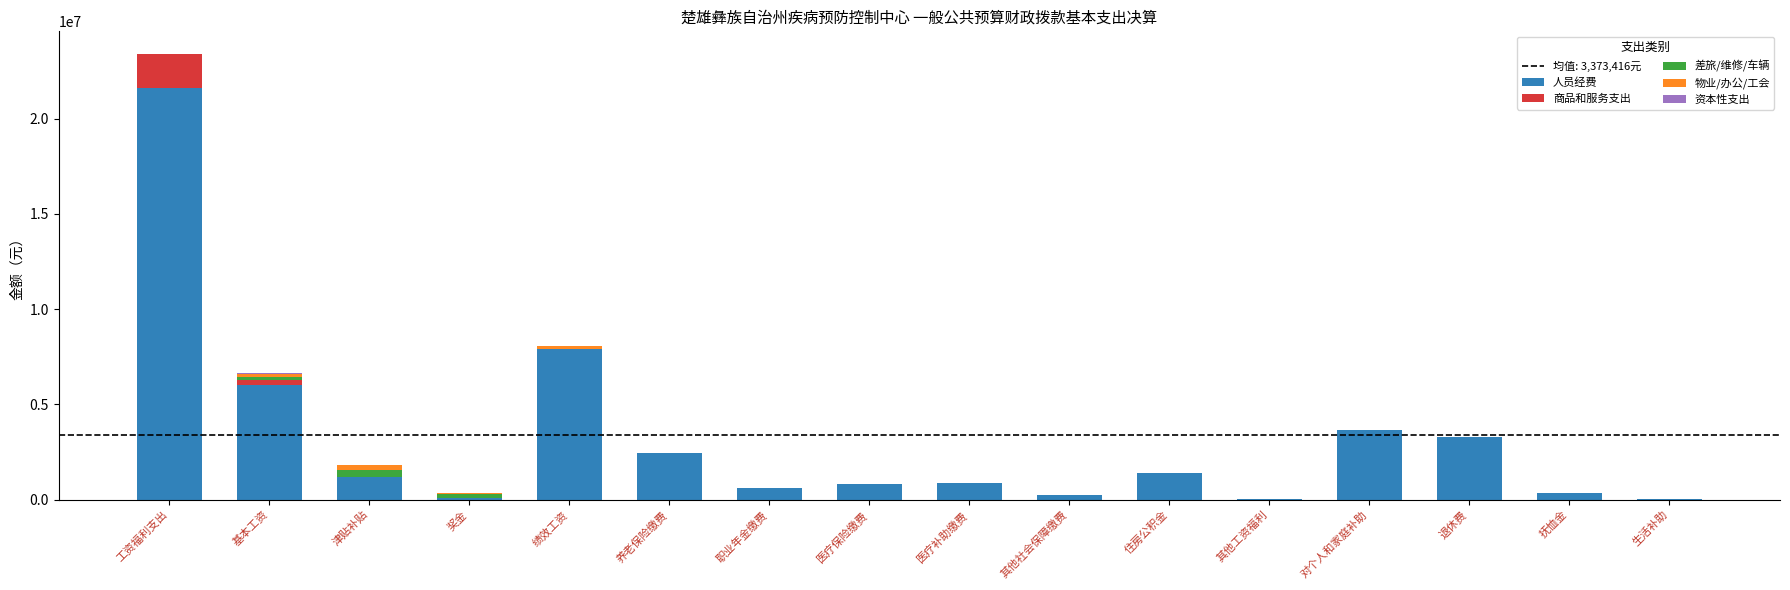

What is the total value across all series at 其他工资福利?

9500.0